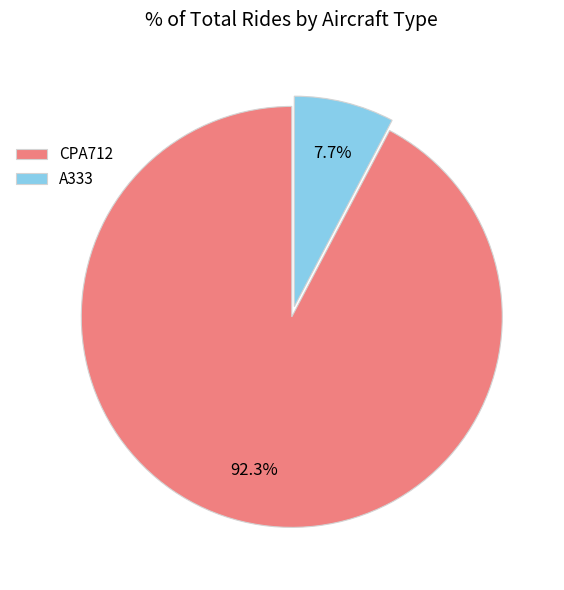

What percentage do A333 and CPA712 together represent?

100.0%